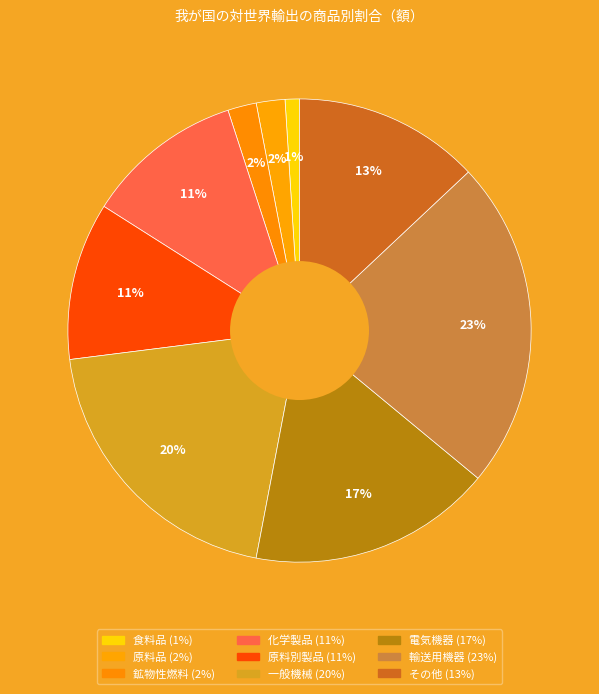

Do 輸送用機器 and 食料品 together represent more than half of the pie?

No